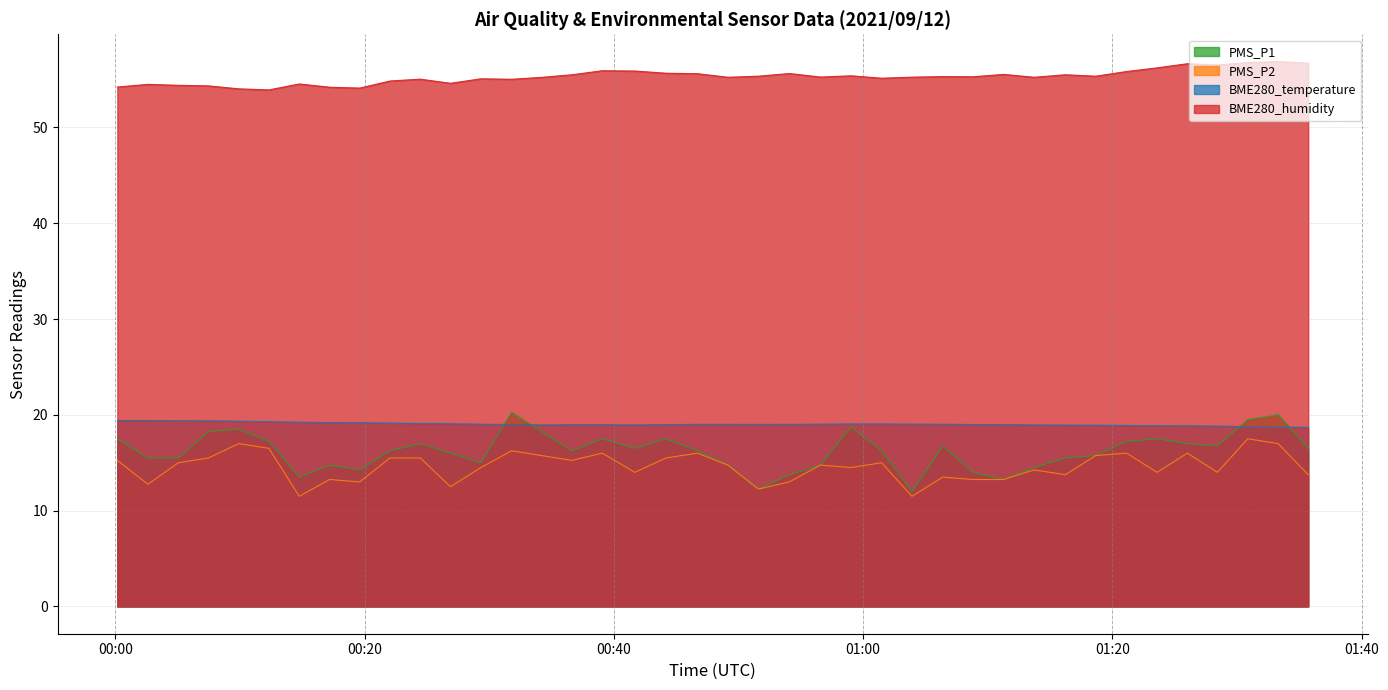

Which series has the largest total across all categories?

BME280_humidity